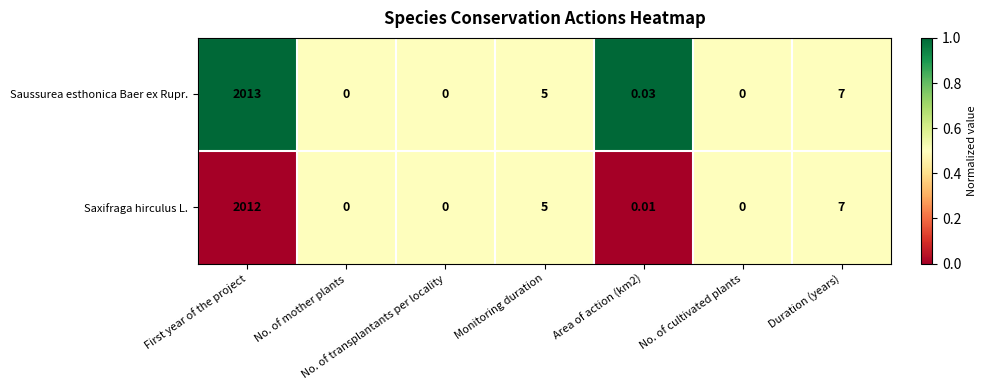

Where is Saxifraga hirculus L. nearest to the value 1006?

Duration (years)